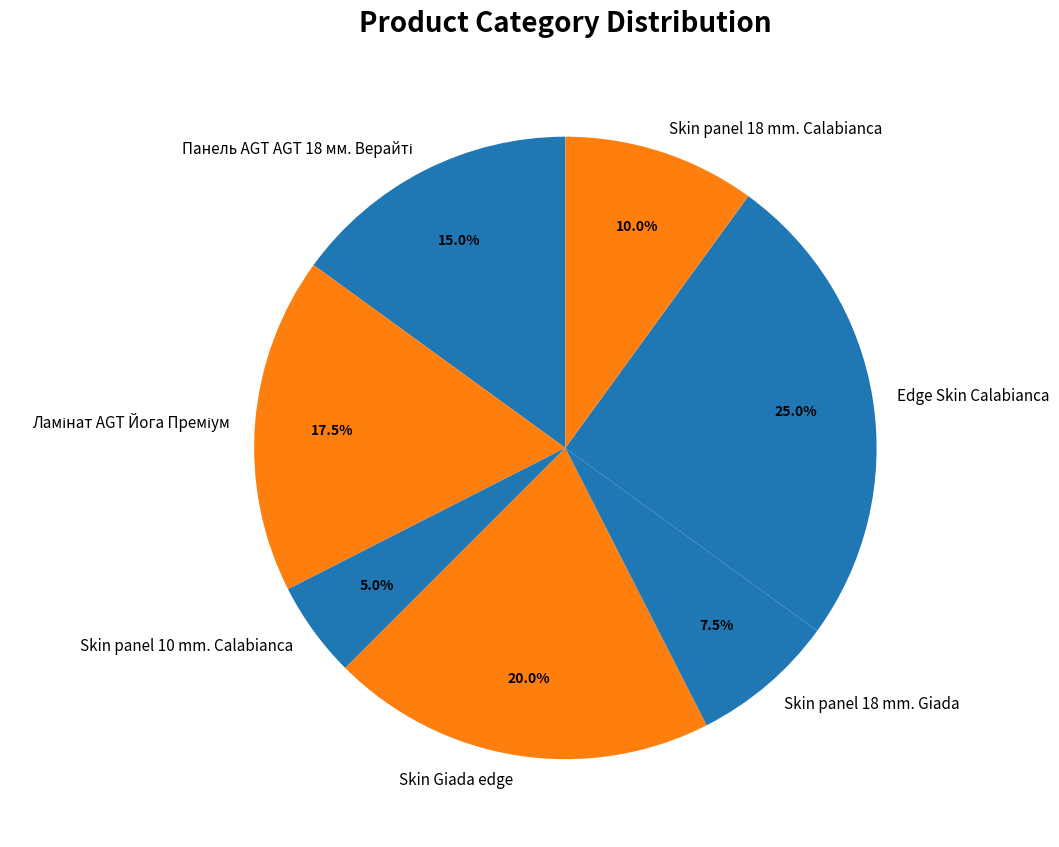

To the nearest percent, what portion does Skin panel 18 mm. Calabianca represent?

10%